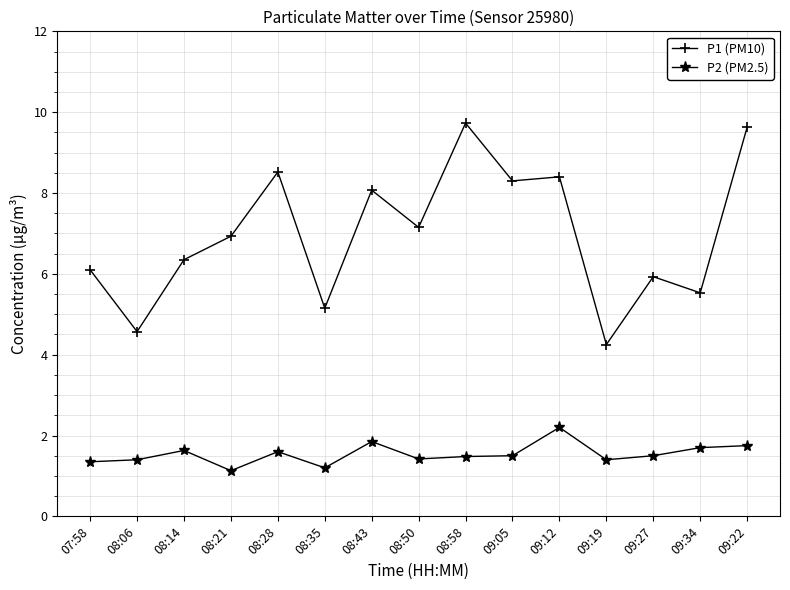

Is it true that P1 (PM10) equals 5.9 at 09:27?

True